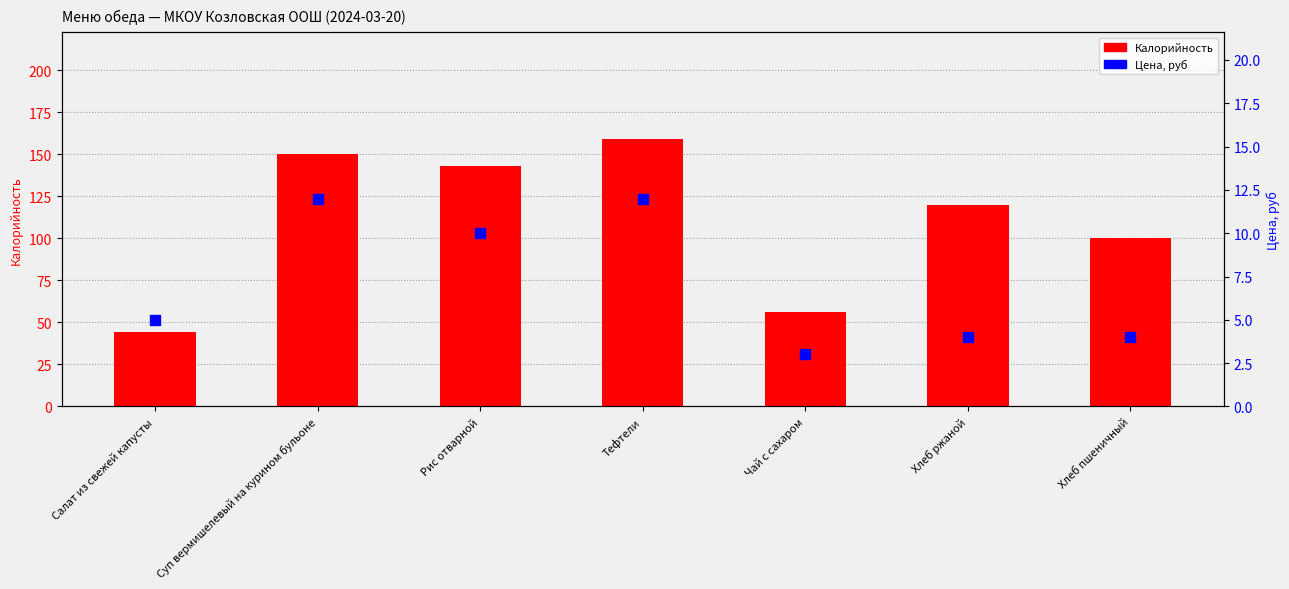

Which series has the largest Y range (max minus min)?

Калорийность